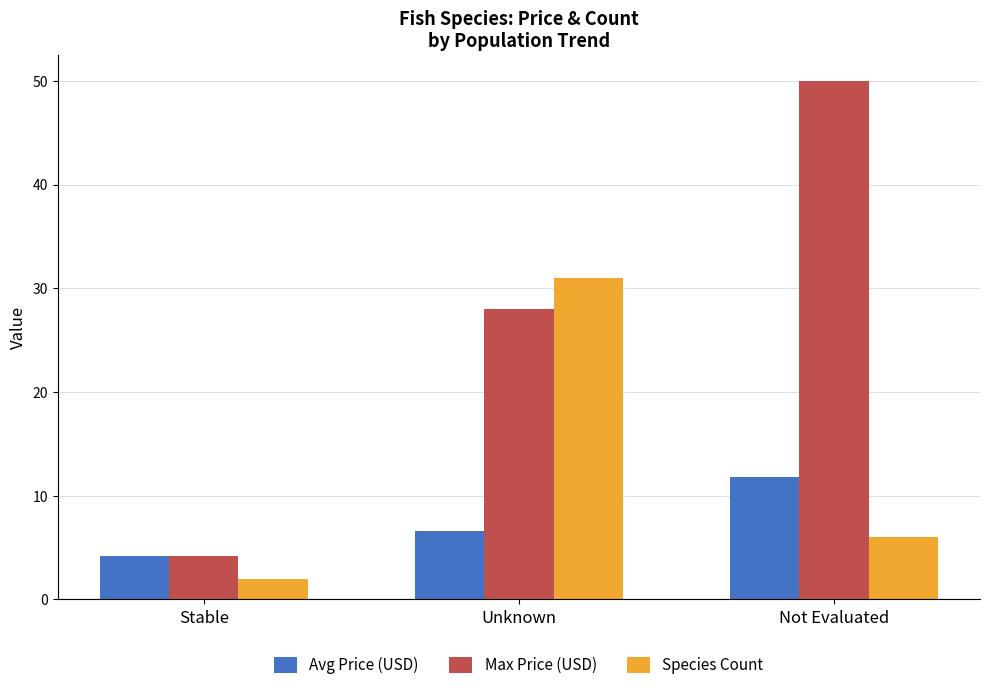

Read the Avg Price (USD) value at Not Evaluated.

11.8